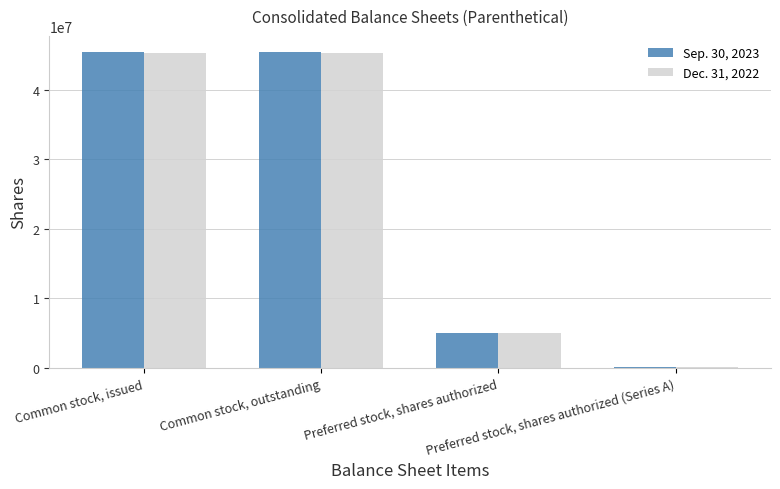

What are all the series names shown in the legend?

Sep. 30, 2023, Dec. 31, 2022